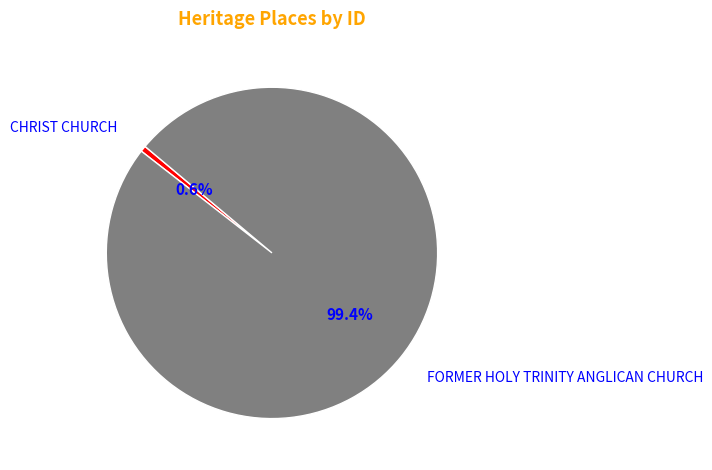

The FORMER HOLY TRINITY ANGLICAN CHURCH slice represents 99% of the pie. True or false?

True